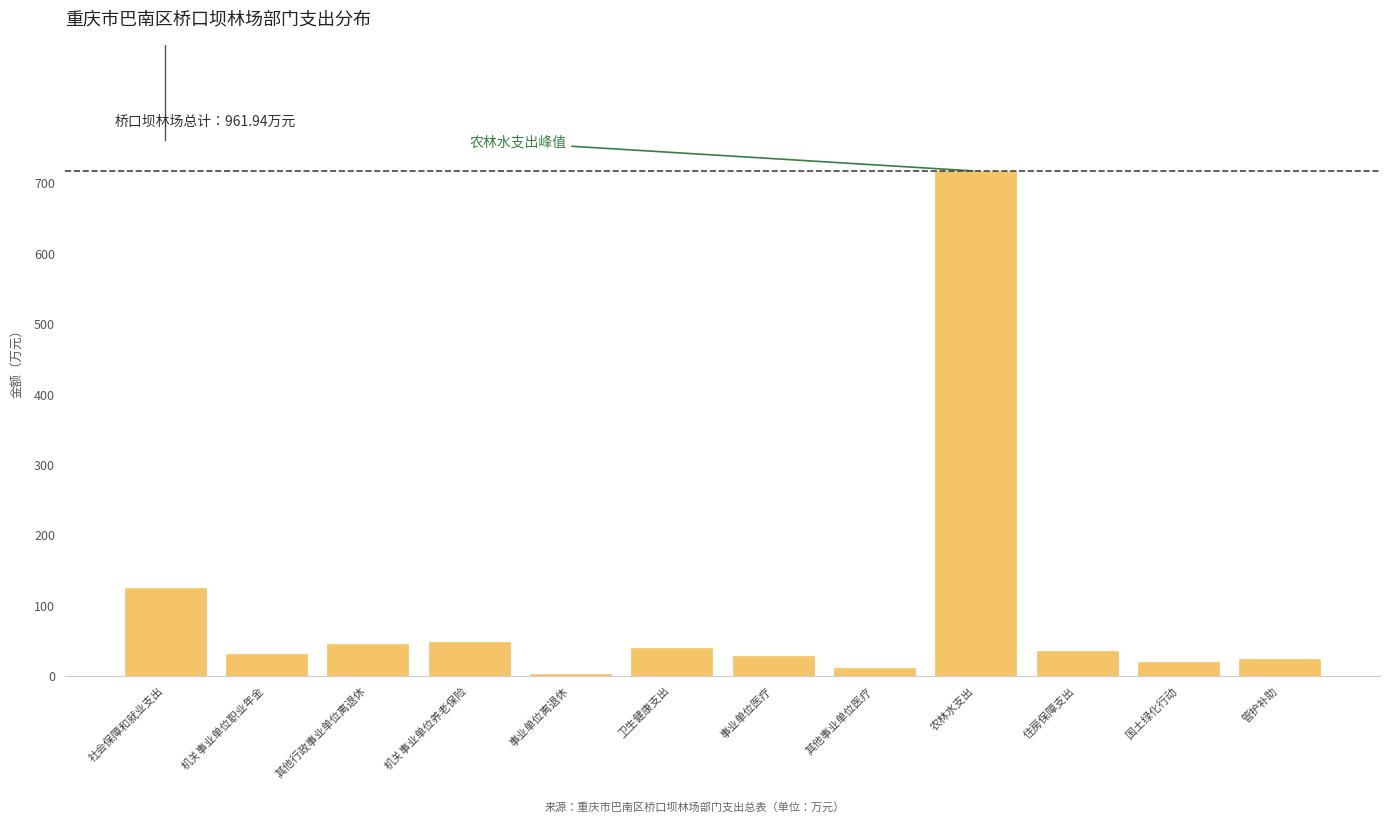

The chart shows a value of 47.8 at 机关事业单位养老保险. True or false?

True